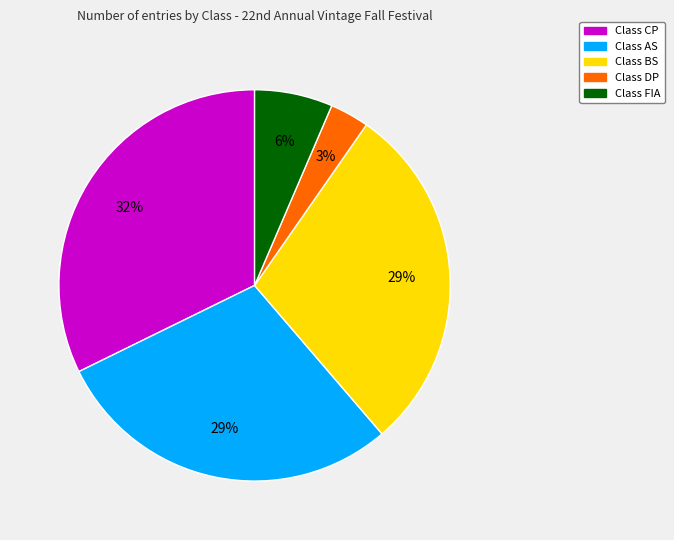

Is there a majority slice in this chart?

No